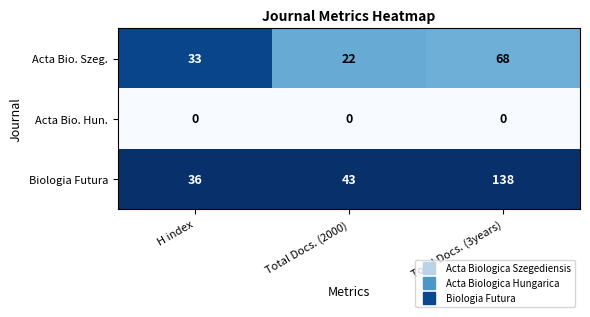

Which series has the widest spread of values?

Biologia Futura